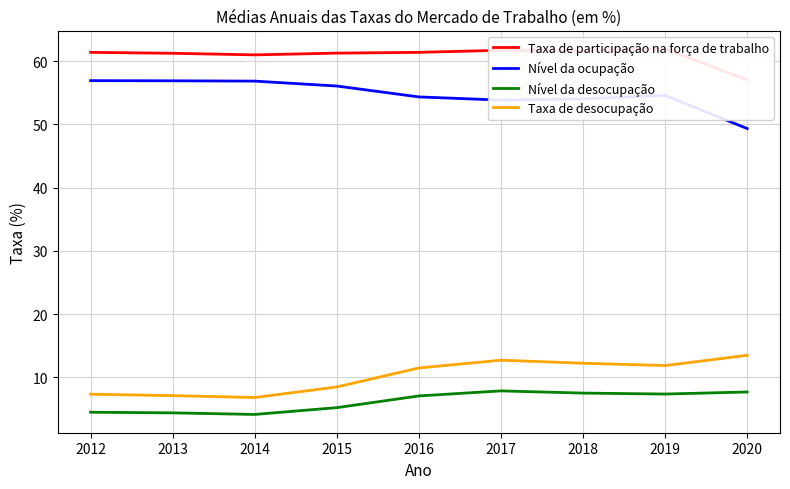

Which series has the largest total across all categories?

Taxa de participação na força de trabalho